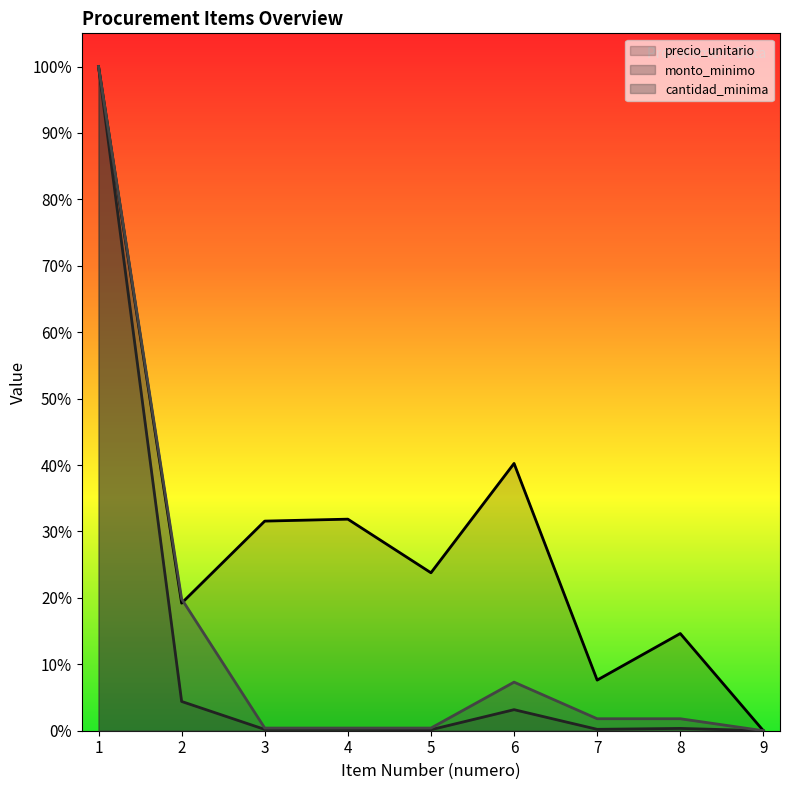

What is the spread (max minus min) of values at 4?

0.3